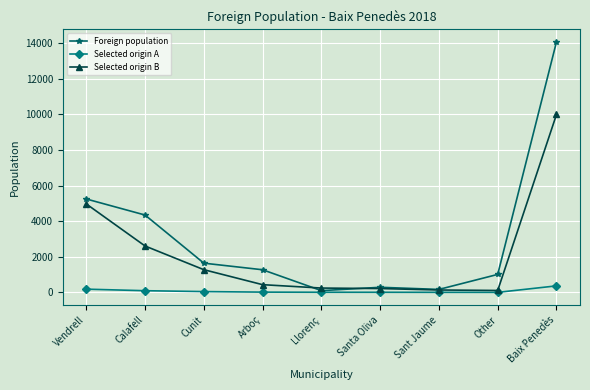

What is the maximum value for Selected origin A?

368